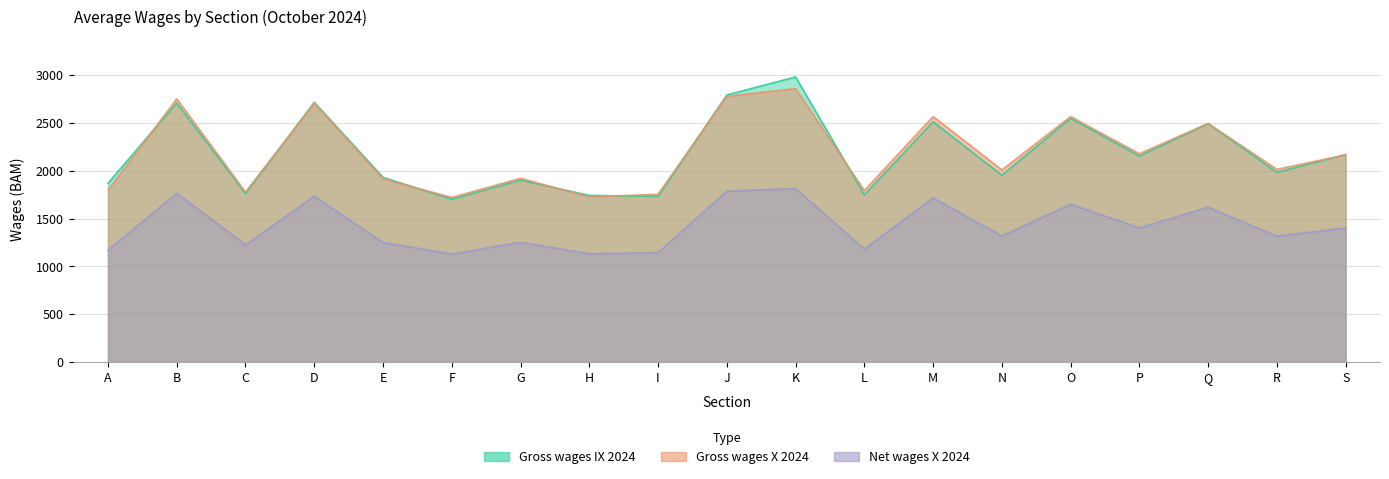

Between E and I, which series saw the biggest shift?

Gross wages IX 2024